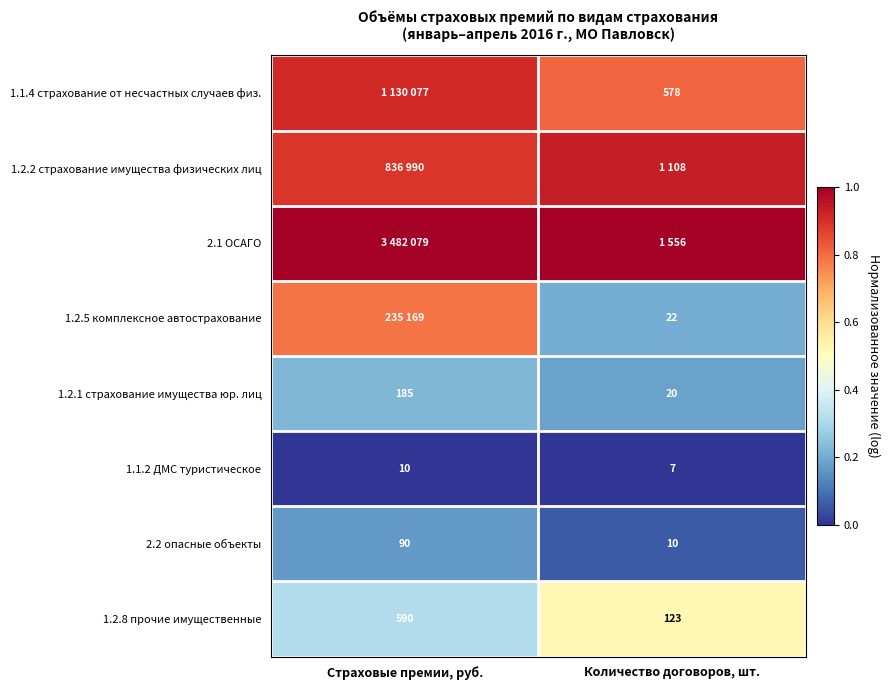

Is the value of 1.2.8 прочие имущественные at Количество договоров, шт. greater than the value of 1.1.4 страхование от несчастных случаев физ. at Количество договоров, шт.?

No